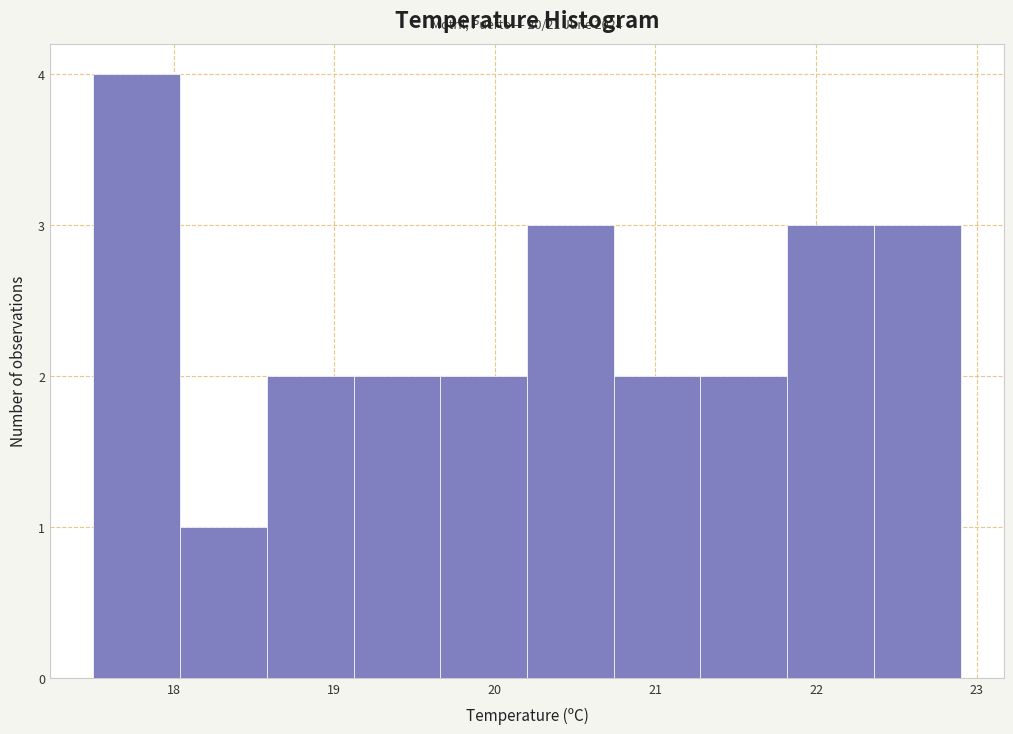

Over which range of the x-axis is the bar tallest?

17.50 to 18.04